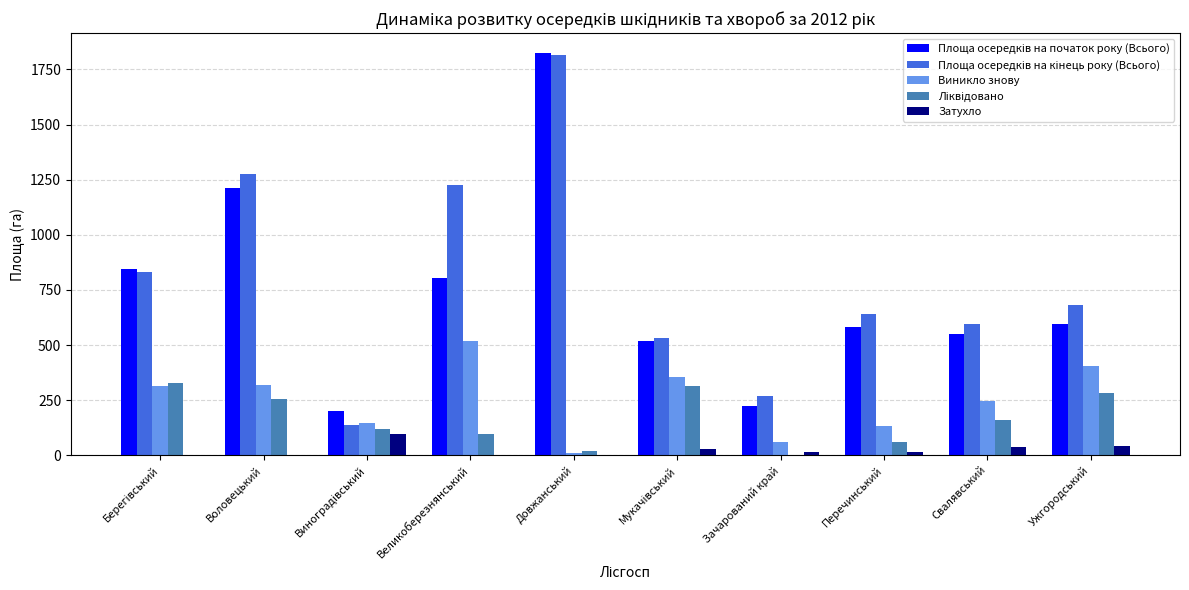

What is the approximate value of Виникло знову at Воловецький?

318.4